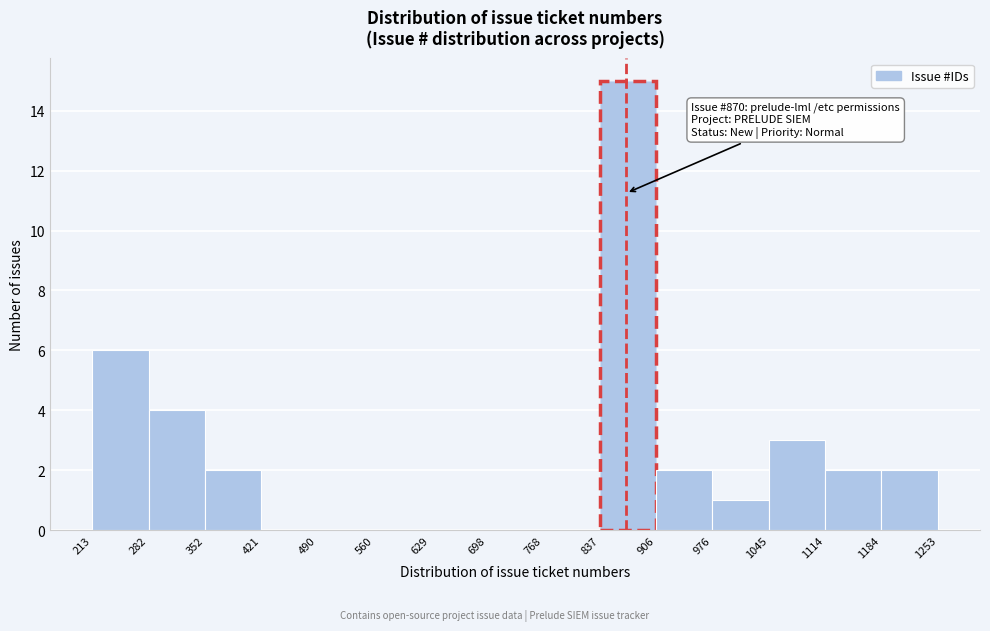

Over which range of the x-axis is the bar tallest?

837 to 906